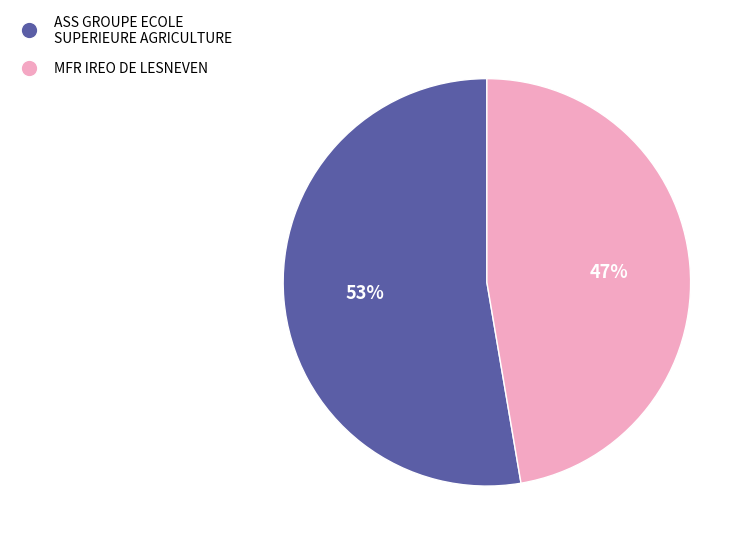

Is the sum of ASS GROUPE ECOLE SUPERIEURE AGRICULTURE and MFR IREO DE LESNEVEN greater than half?

Yes